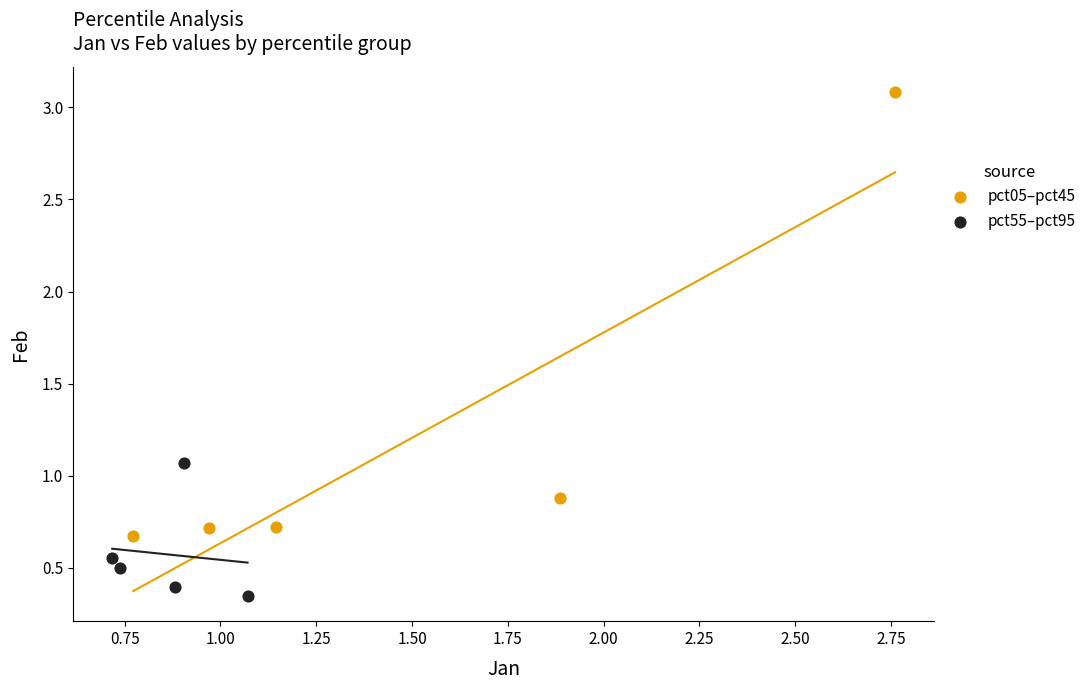

Which series has the widest spread of Y values?

pct05–pct45